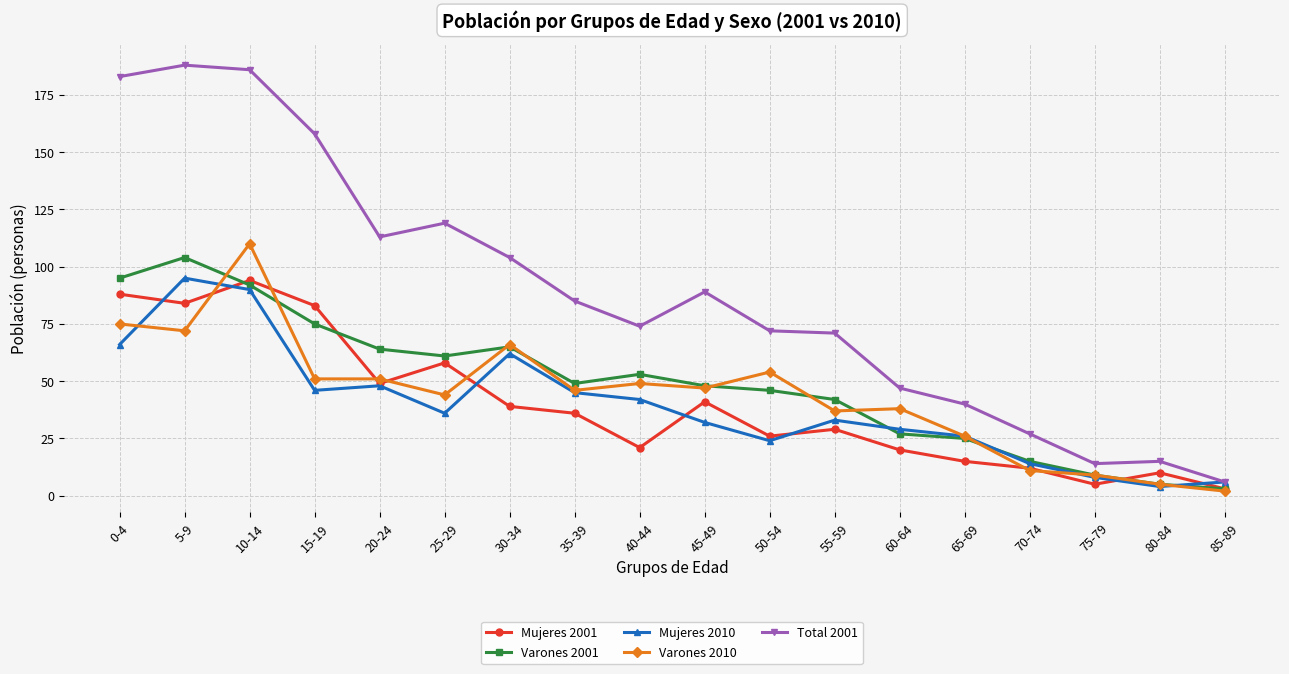

At which category is the sum across all series the highest?

10-14